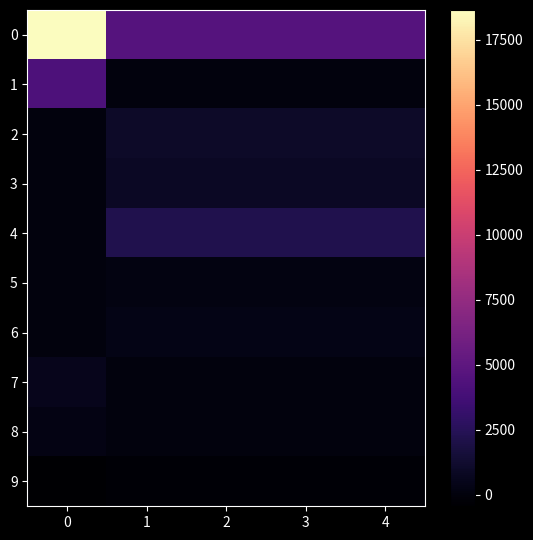

What is the total value across all series at 0?

23205